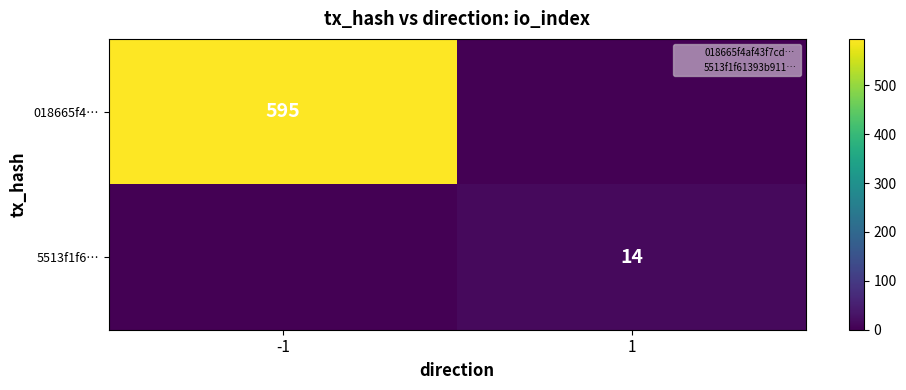

The 018665f4… series shows 1056 at -1. True or false?

False